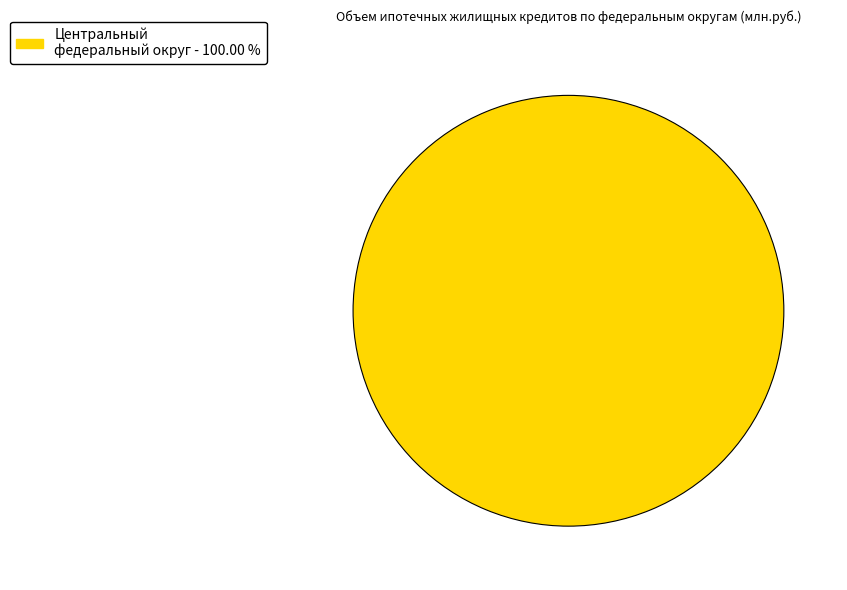

Which category accounts for the majority?

Центральный федеральный округ - 100.00 %